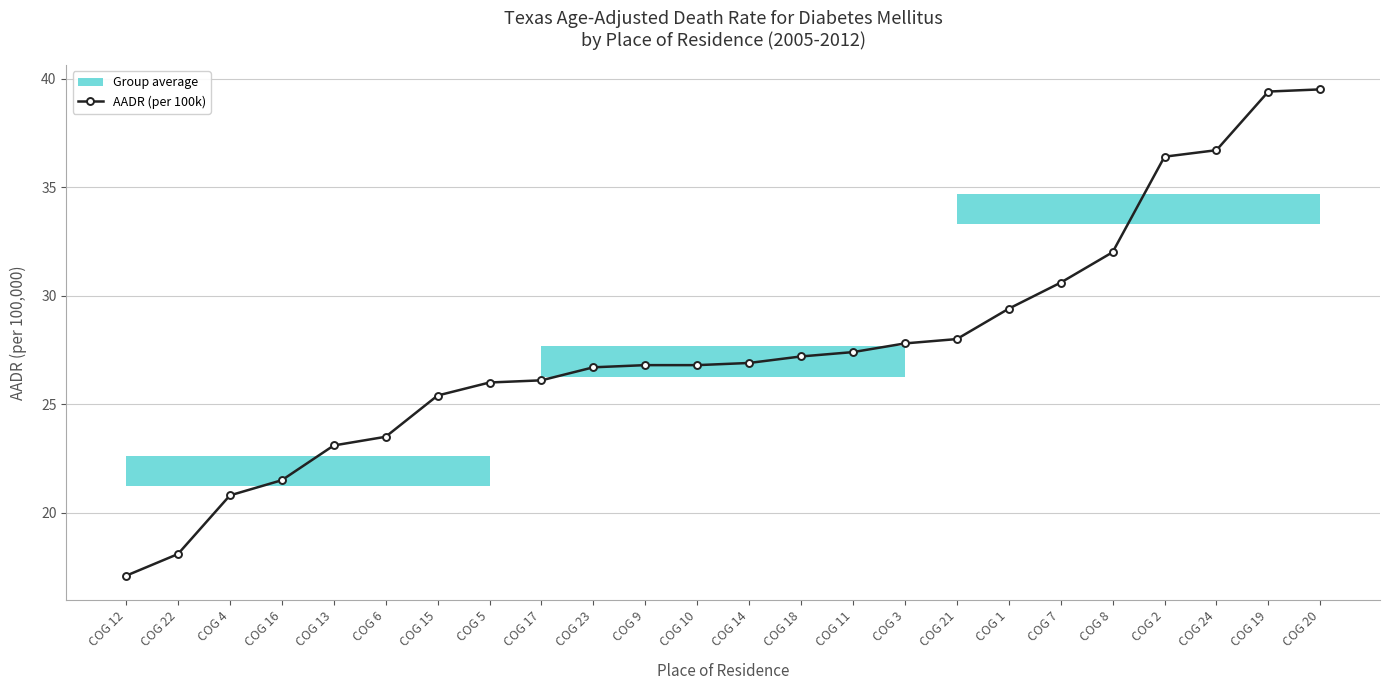

Reading left to right, transcribe all the data shown in this chart.

COG 12=17.1	COG 22=18.1	COG 4=20.8	COG 16=21.5	COG 13=23.1	COG 6=23.5	COG 15=25.4	COG 5=26.0	COG 17=26.1	COG 23=26.7	COG 9=26.8	COG 10=26.8	COG 14=26.9	COG 18=27.2	COG 11=27.4	COG 3=27.8	COG 21=28.0	COG 1=29.4	COG 7=30.6	COG 8=32.0	COG 2=36.4	COG 24=36.7	COG 19=39.4	COG 20=39.5